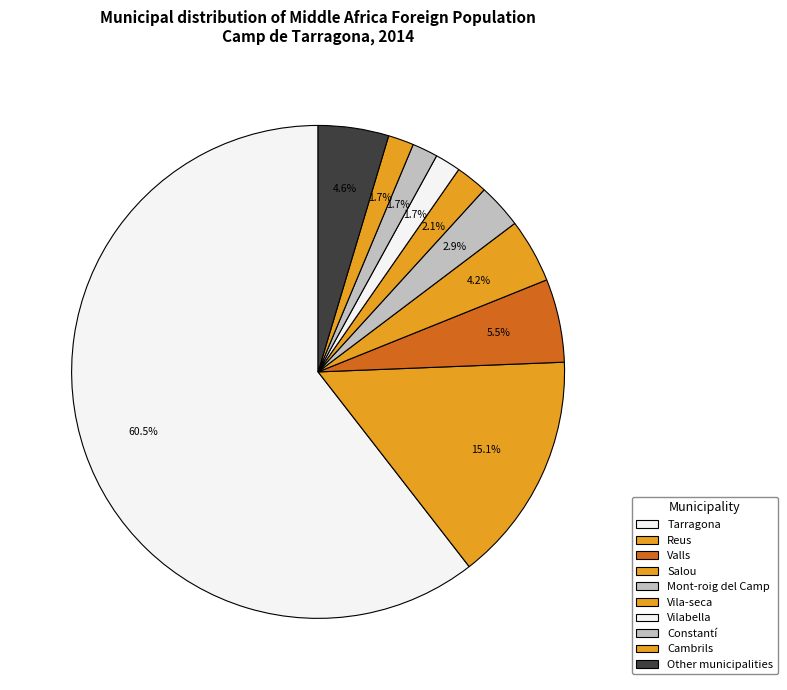

To the nearest percent, what is the difference between the largest and smallest slice percentages?

59%